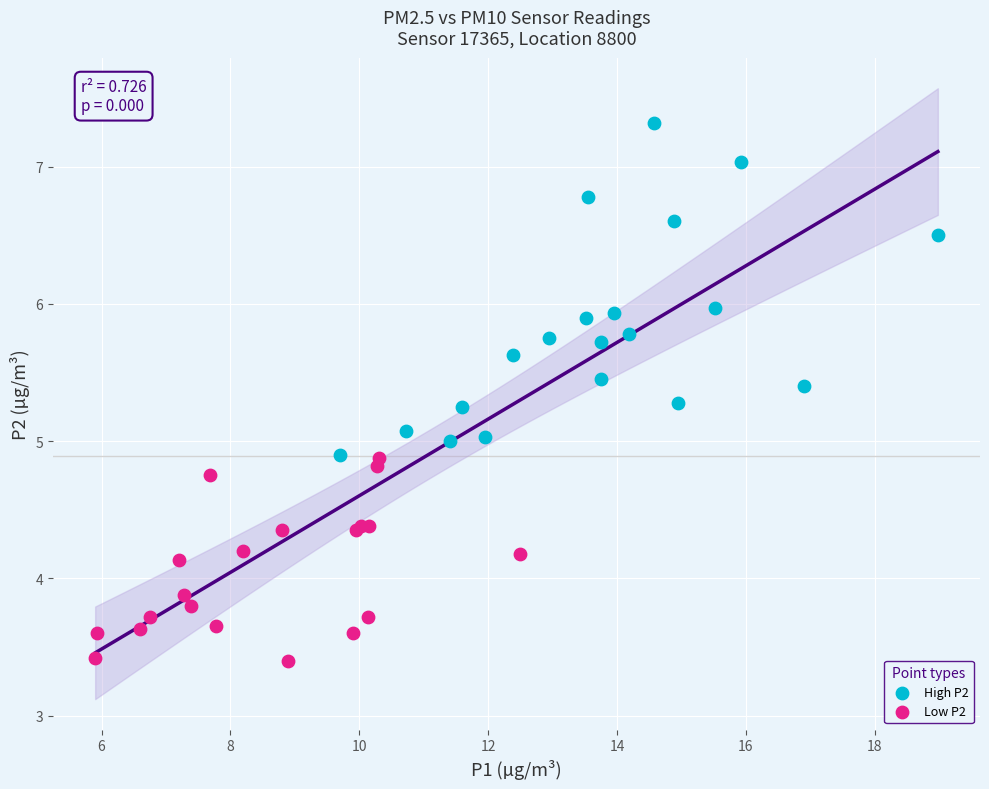

Which series has the widest spread of Y values?

High P2